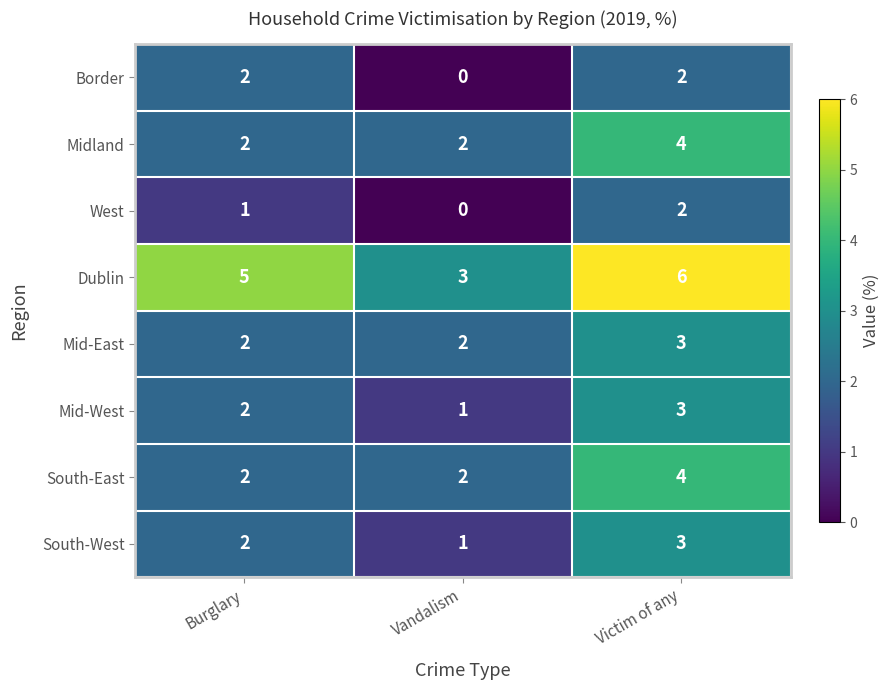

At which category is the sum across all series the highest?

Victim of any